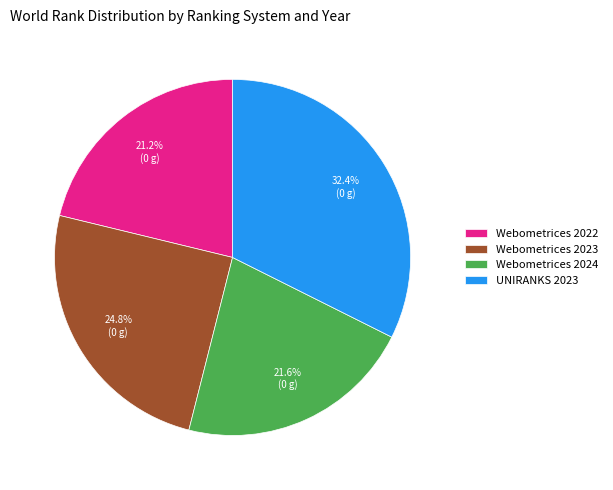

How many slices are in this pie chart?

4